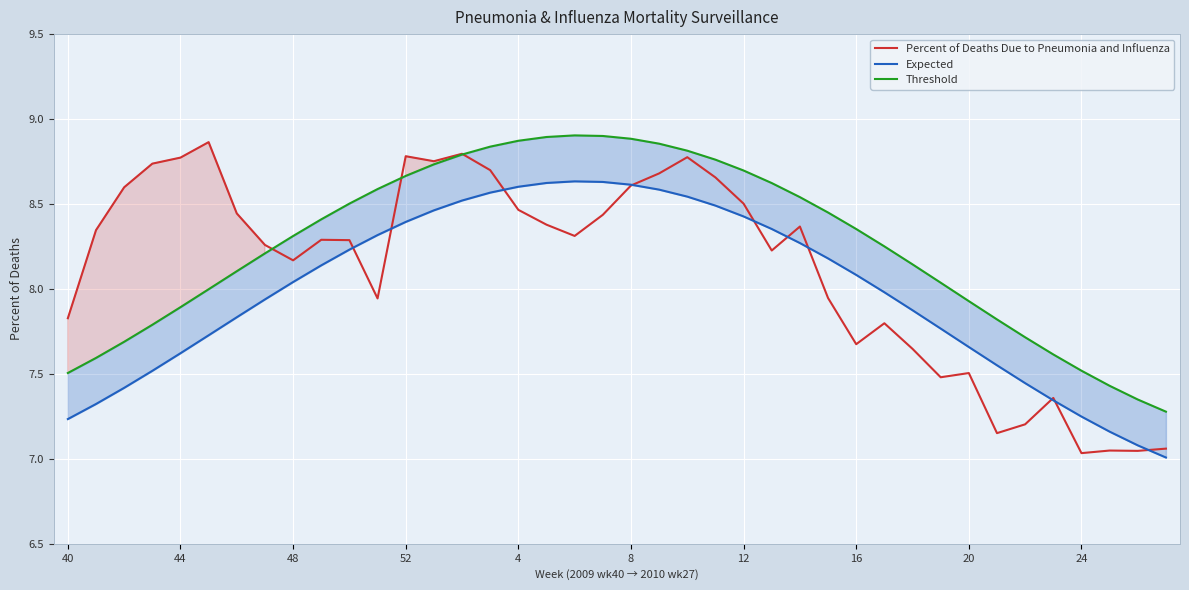

What is the average value of the Threshold series?

8.3